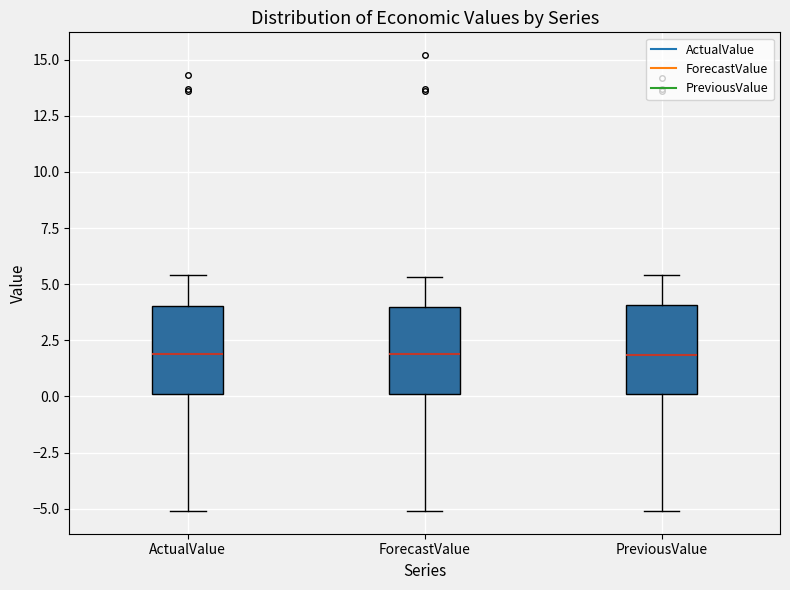

Reading left to right, transcribe this box plot: for each box, give where its median line is, the range the box spans, and where its two whiskers end, as read against the y-axis. The values are not printed on the chart, so give them approximately, as read against the axis.

ActualValue: median 2.0, box 0.0 to 4.0, whiskers -5.0 to 5.5
ForecastValue: median 2.0, box 0.0 to 4.0, whiskers -5.0 to 5.5
PreviousValue: median 2.0, box 0.0 to 4.0, whiskers -5.0 to 5.5